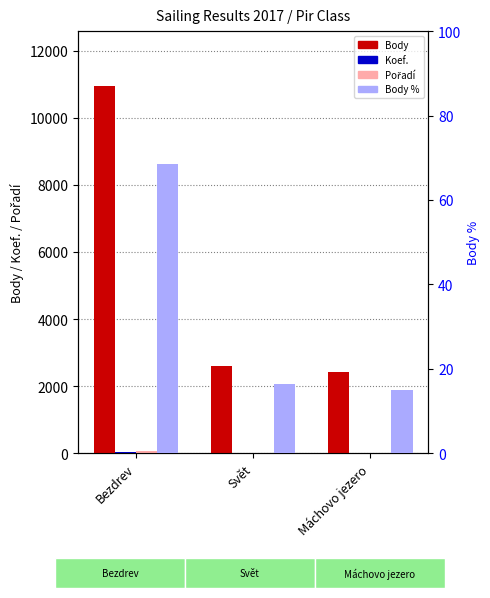

What is the sum of the Body values at Máchovo jezero and Svět?

5022.0